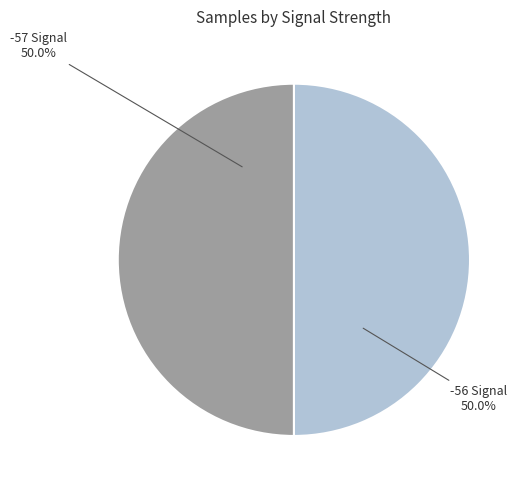

Approximately how many times larger is the value at -57 Signal compared to -56 Signal?

1.0